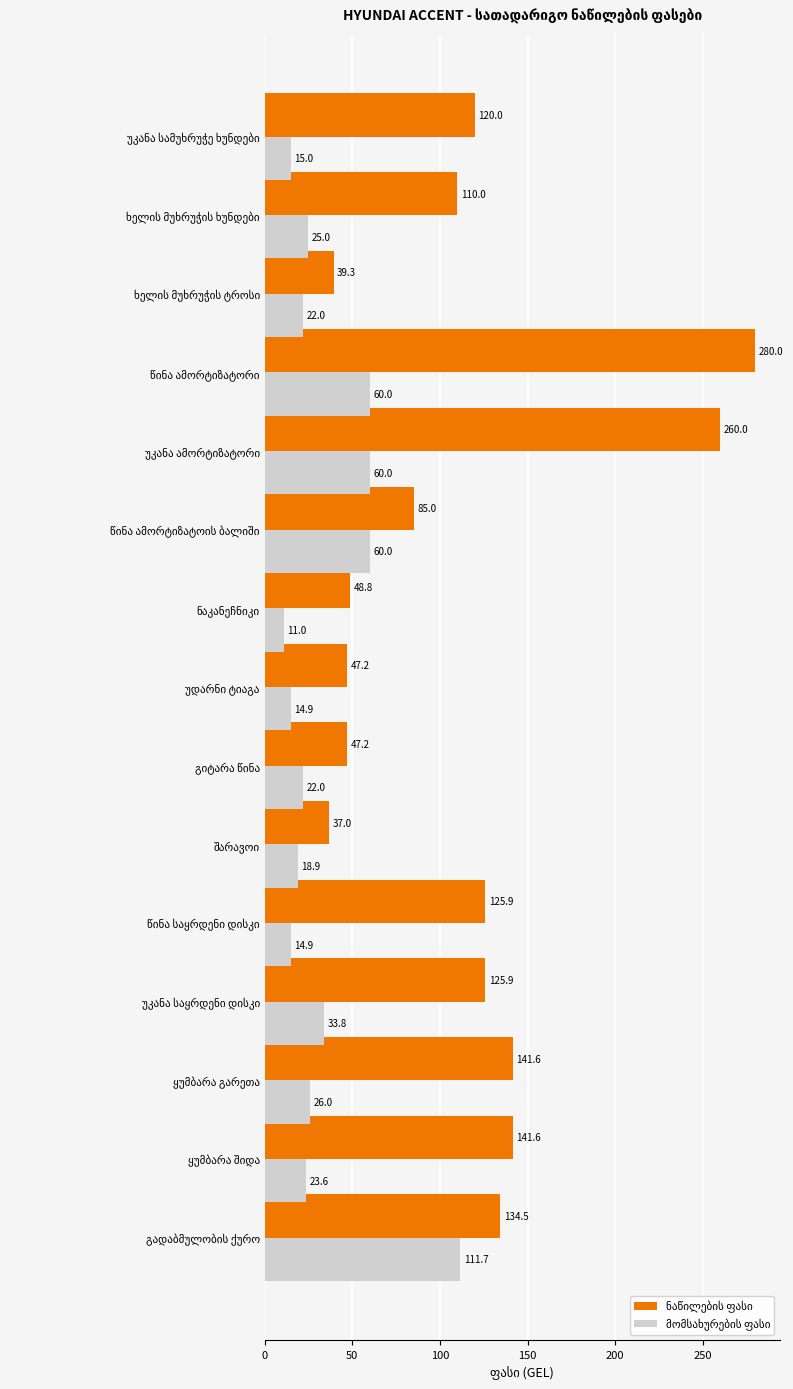

What is the greatest value displayed?

280.0